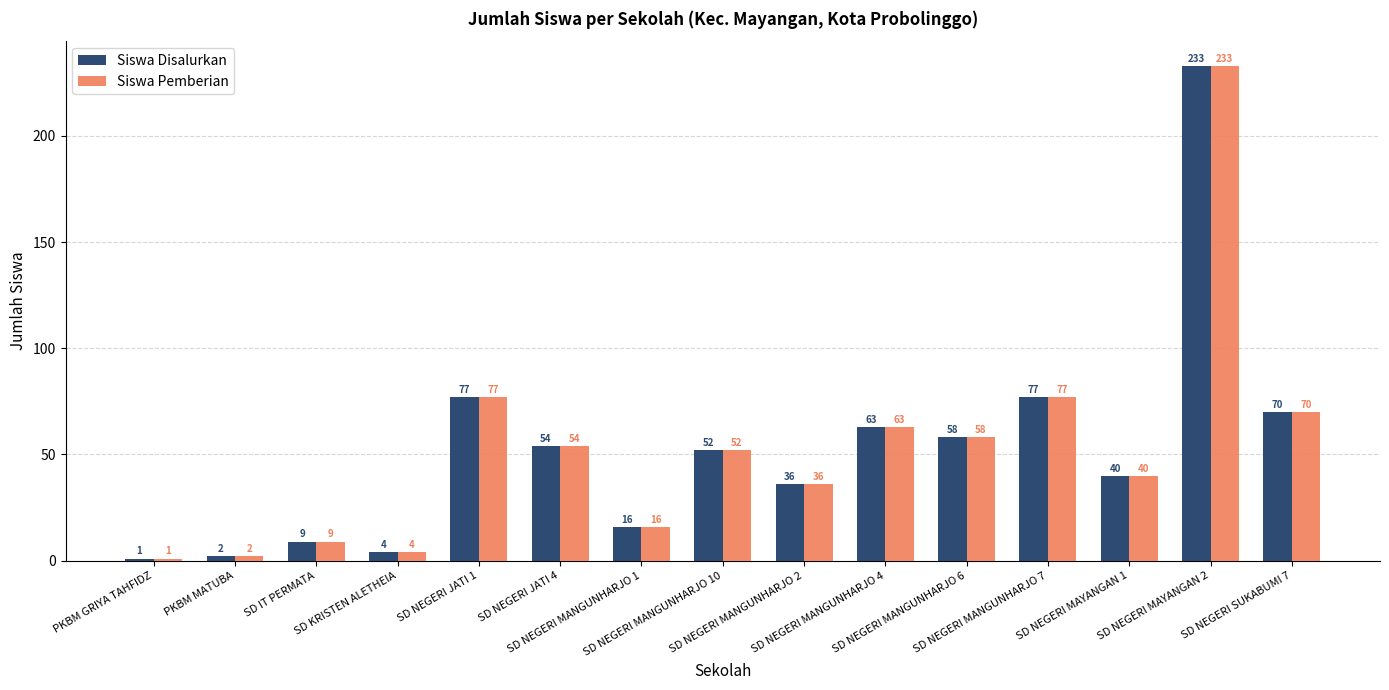

What is the total value across all series at PKBM MATUBA?

4